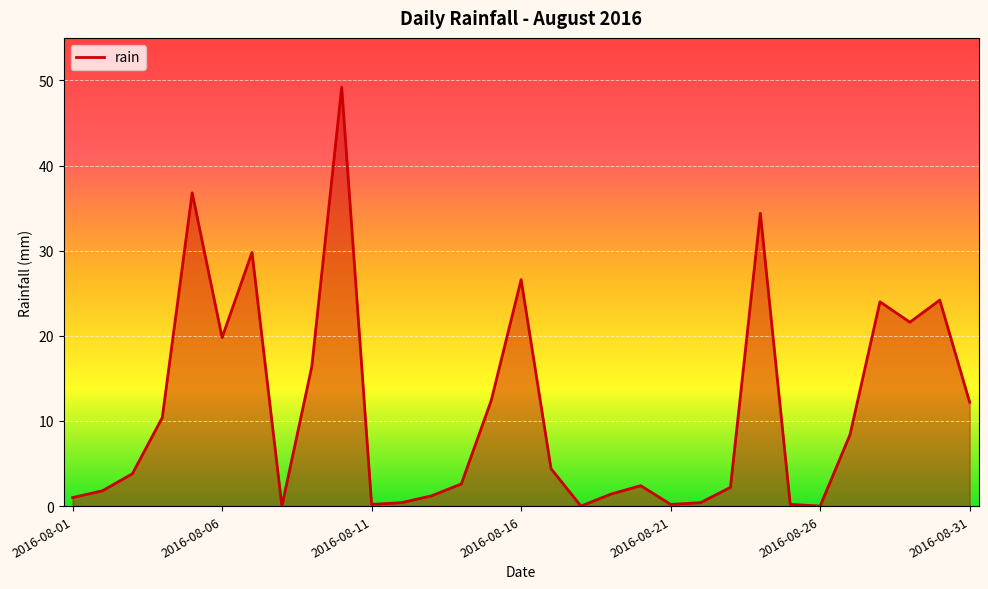

What is the difference between the maximum and minimum values?

49.2